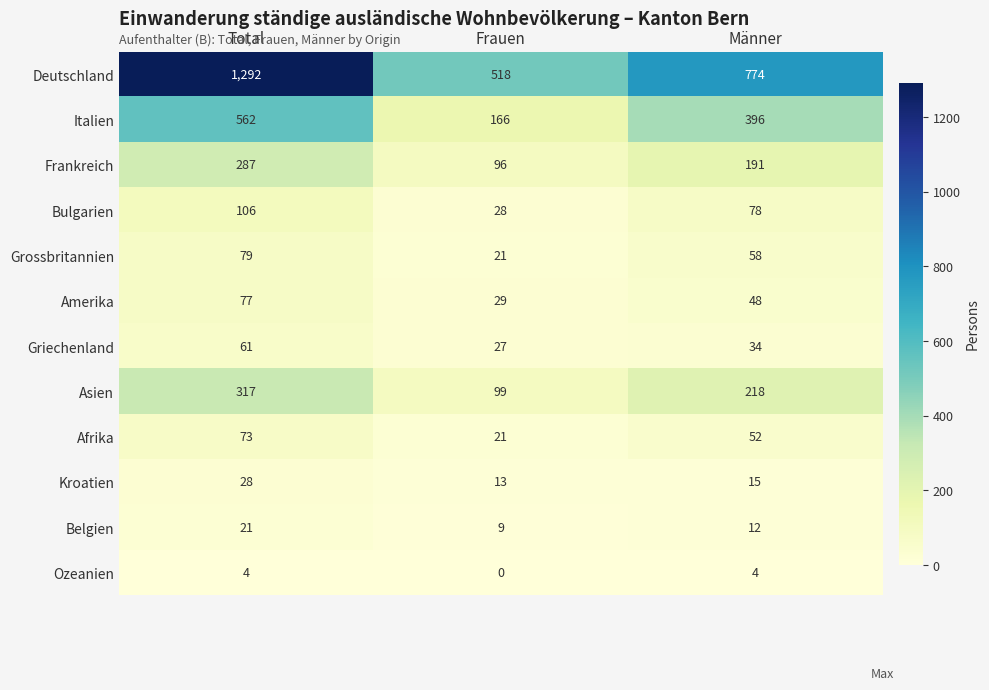

Which series has the widest spread of values?

Deutschland